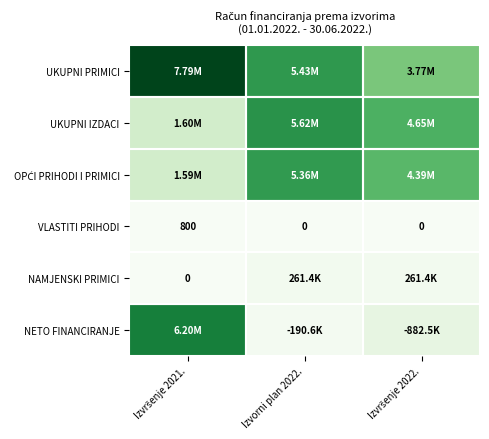

Which category has the highest value in the NAMJENSKI PRIMICI series?

Izvorni plan 2022.